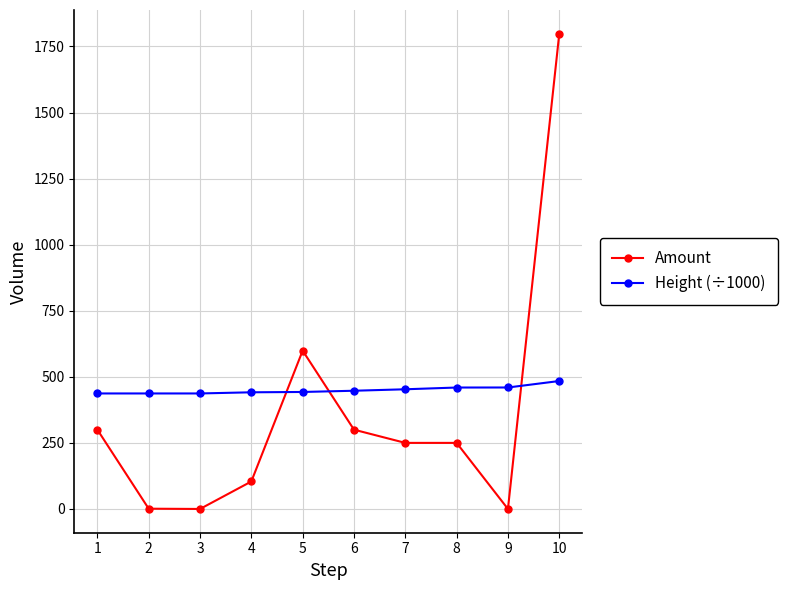

What is the difference between the highest and lowest values at 5?

156.3